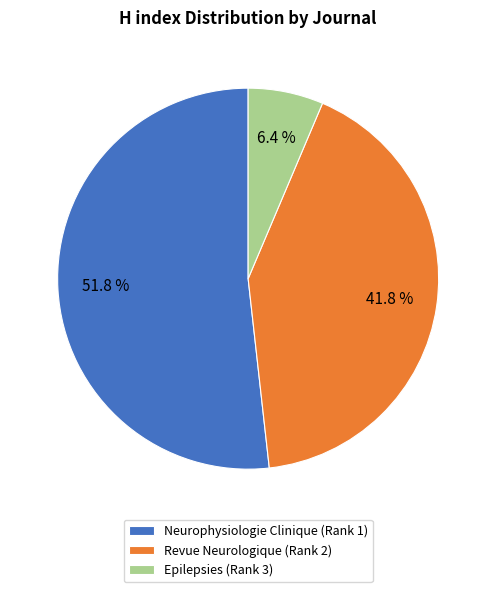

How many segments does this pie chart have?

3